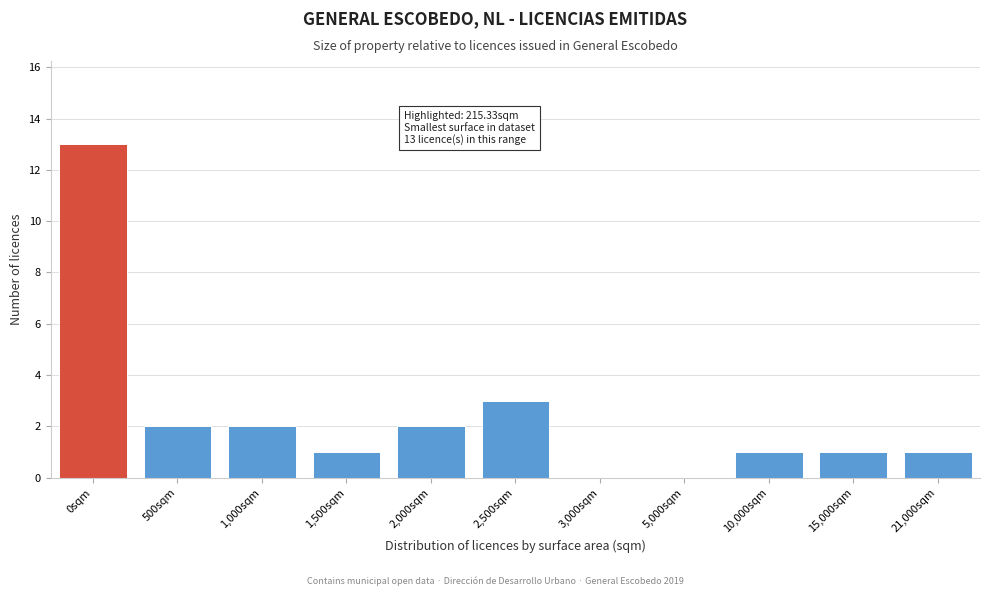

Reading left to right, list all the values displayed in this chart.

0sqm=13	500sqm=2	1,000sqm=2	1,500sqm=1	2,000sqm=2	2,500sqm=3	3,000sqm=0	5,000sqm=0	10,000sqm=1	15,000sqm=1	21,000sqm=1